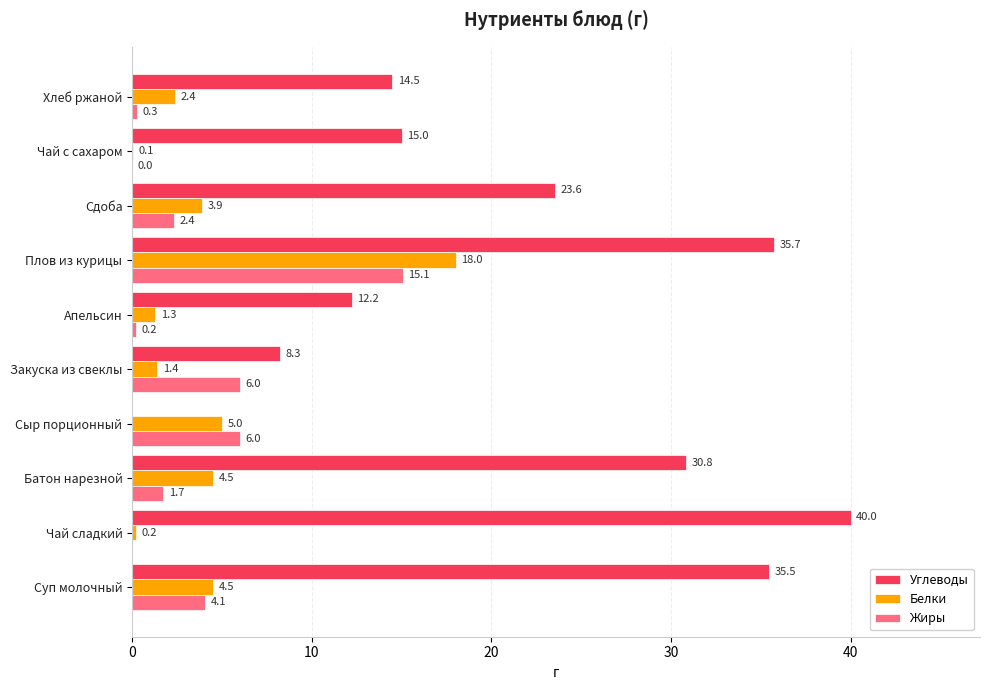

At which label does Углеводы reach its peak?

Чай сладкий